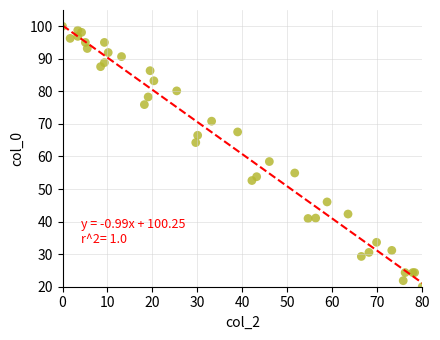

What Y value in the scatter plot is closest to 60?

58.4